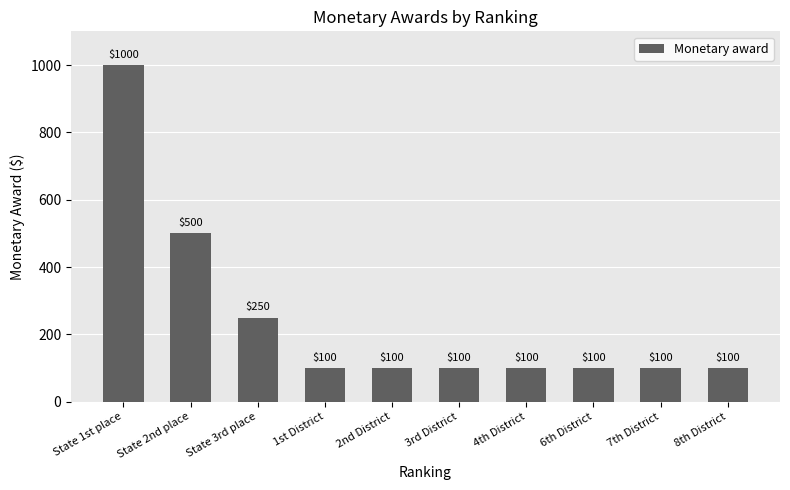

The value at 7th District is 100. True or false?

True